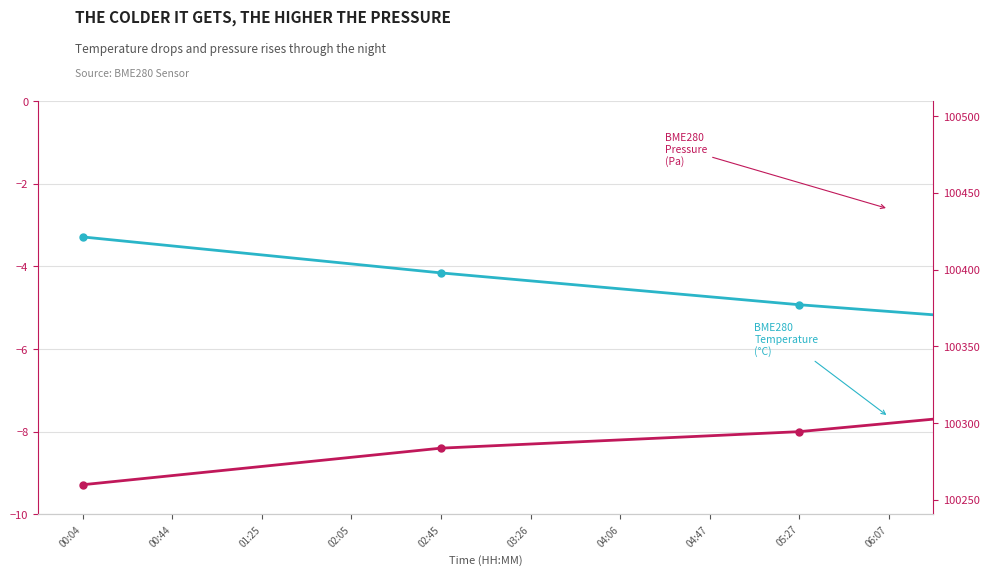

Is the value of BME280 Pressure (Pa) at 06:07 greater than the value of BME280 Temperature (°C) at 04:47?

Yes